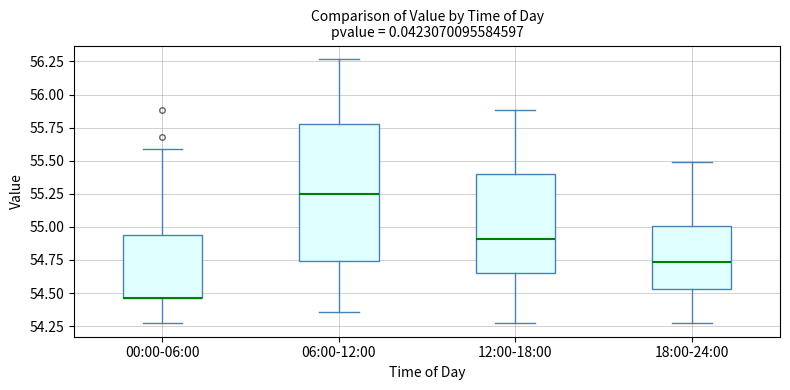

Comparing the boxes themselves (not the whiskers), which one is the tallest?

06:00-12:00